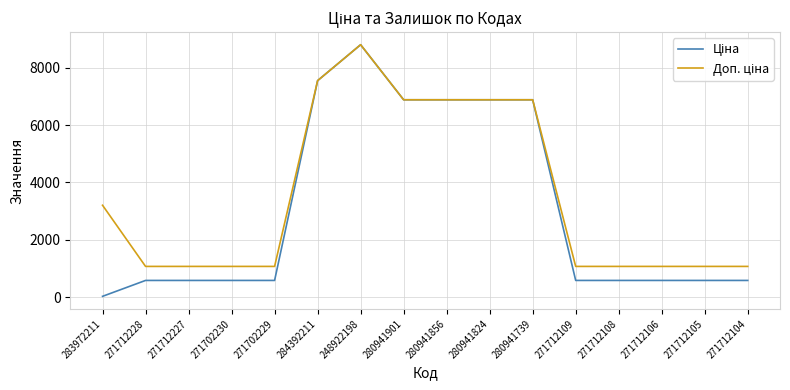

What is the maximum value shown in the chart?

8797.6